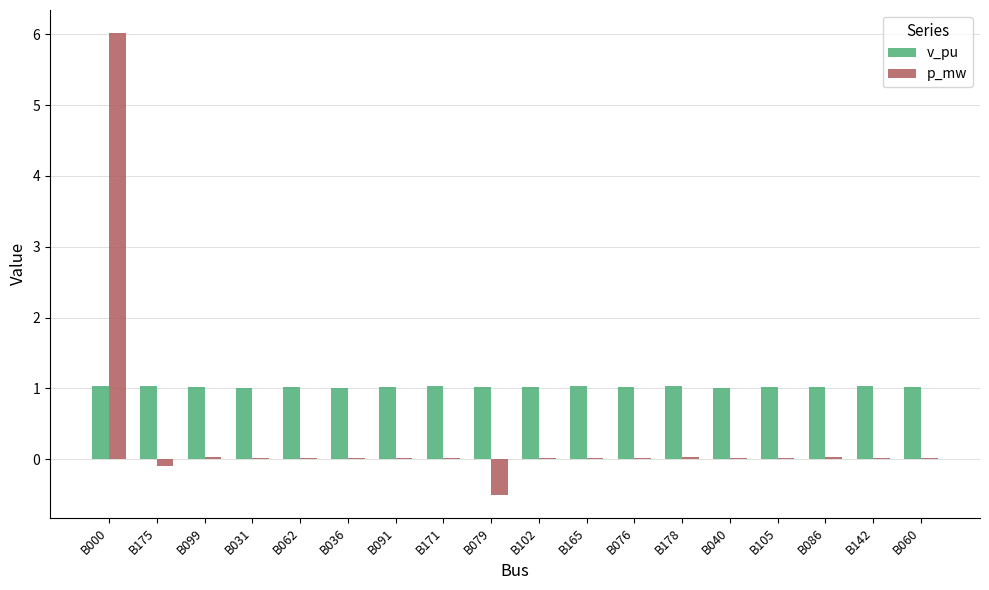

Which series has the largest total across all categories?

v_pu